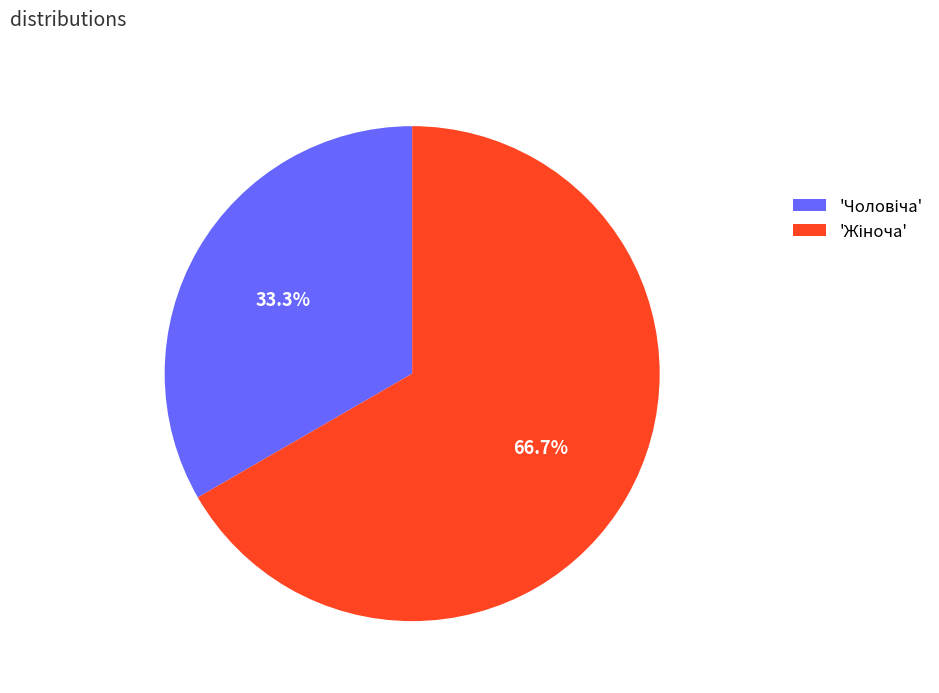

Is there any slice that represents more than half of the pie?

Yes